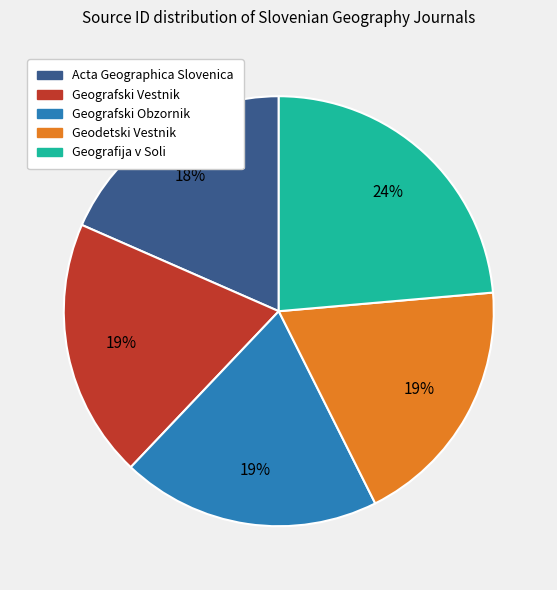

Which category has the biggest portion of the pie?

Geografija v Soli